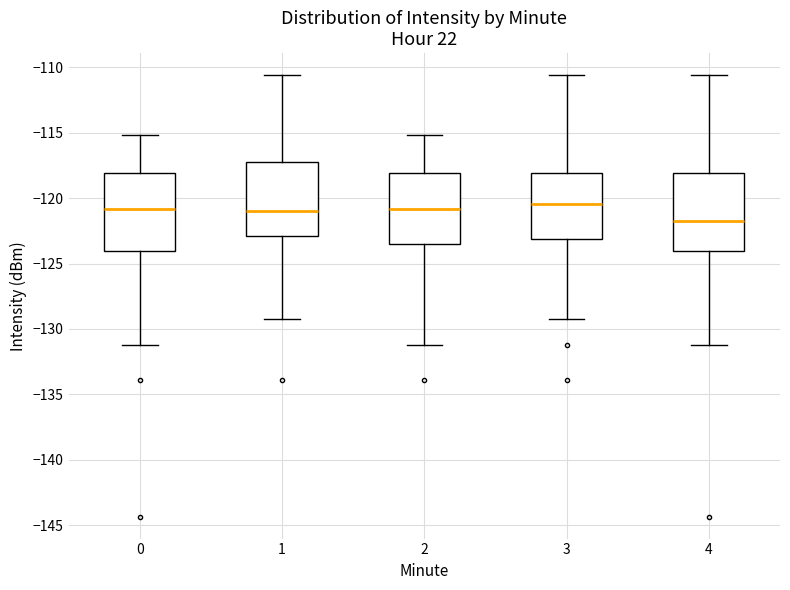

Where is the upper edge of the box at x = 4 on the y-axis? The values are not printed on the chart, so give them approximately, as read against the axis.

-118.0